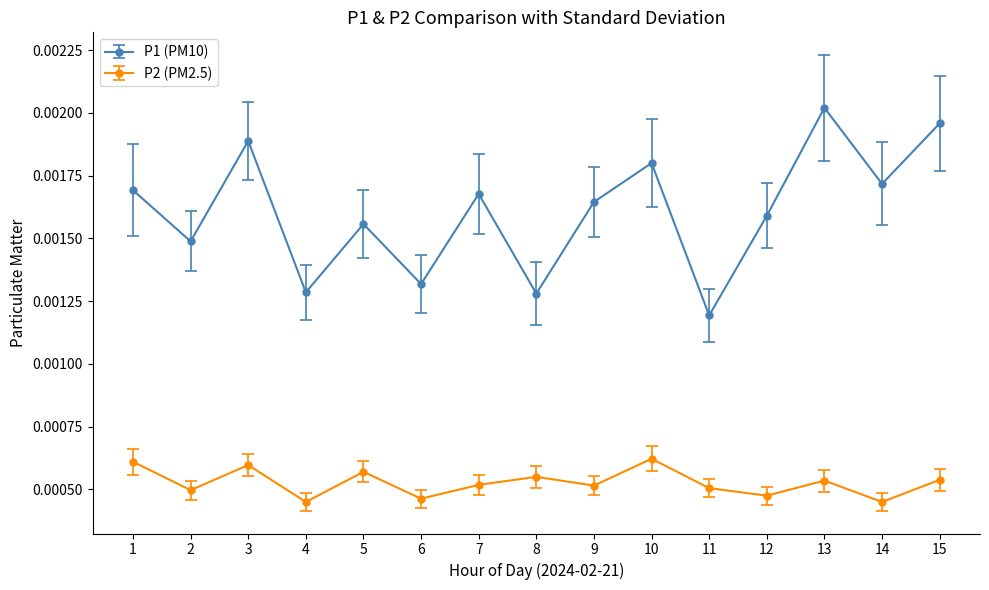

True or false: P2 (PM2.5) and P1 (PM10) cross at least once.

False